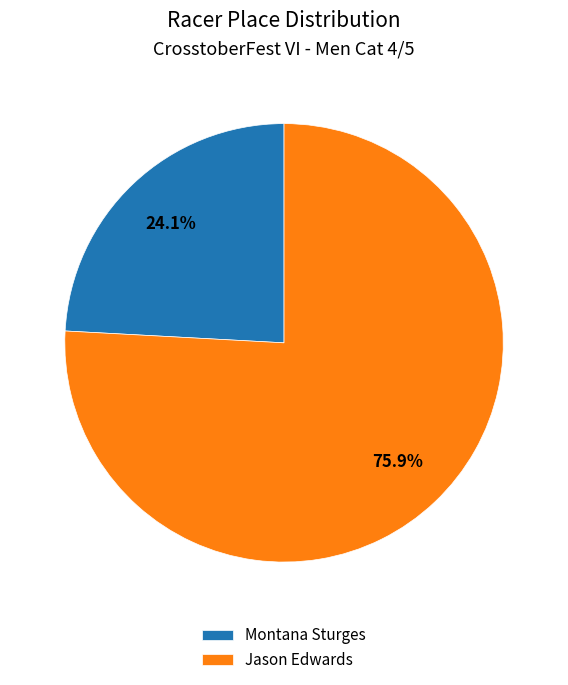

Rank the categories by value from highest to lowest.

Jason Edwards, Montana Sturges